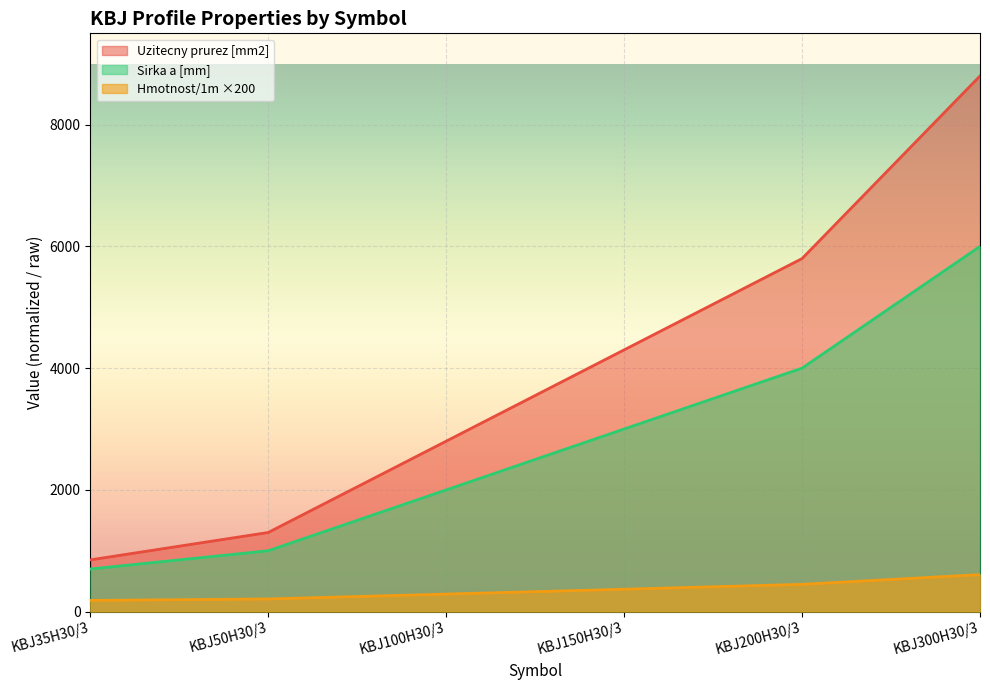

List the labels in order of Hmotnost/1m value, smallest first.

KBJ35H30/3, KBJ50H30/3, KBJ100H30/3, KBJ150H30/3, KBJ200H30/3, KBJ300H30/3